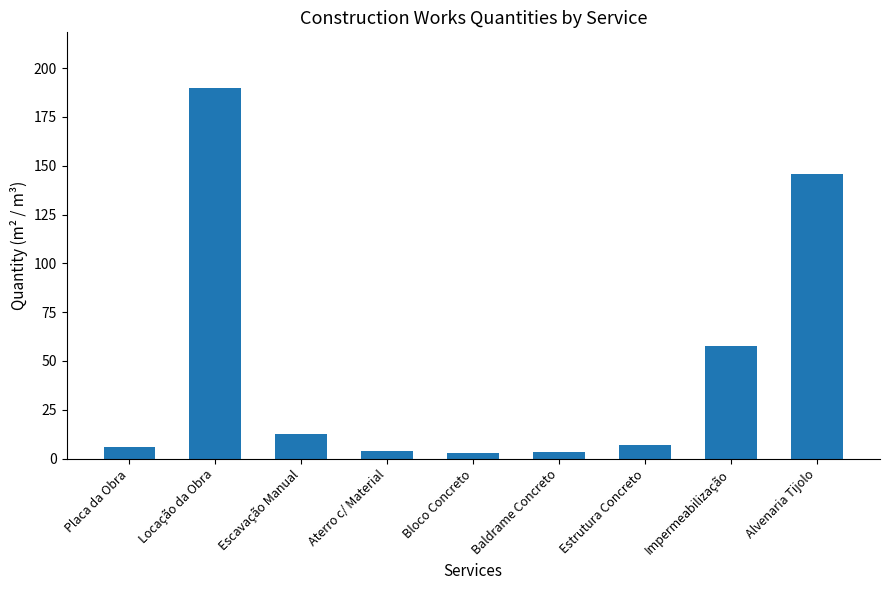

What is the approximate value at Escavação Manual?

12.6